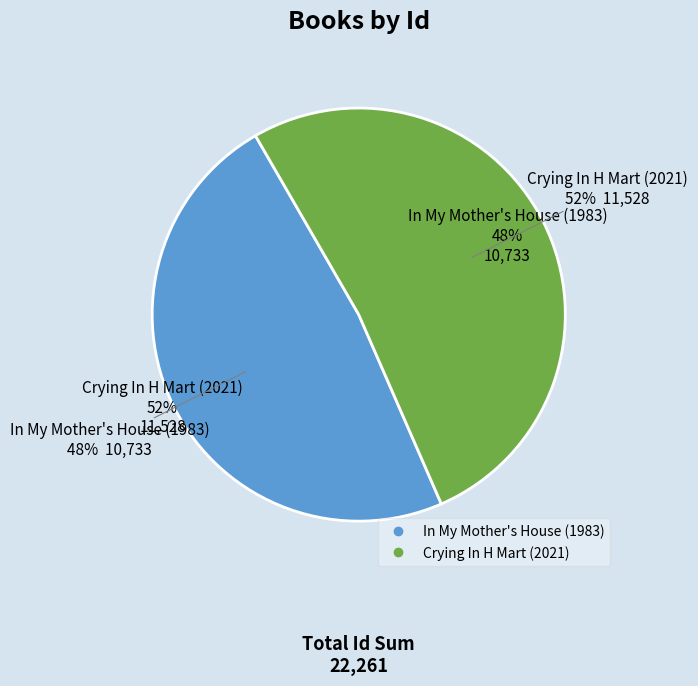

Is there a majority slice in this chart?

Yes